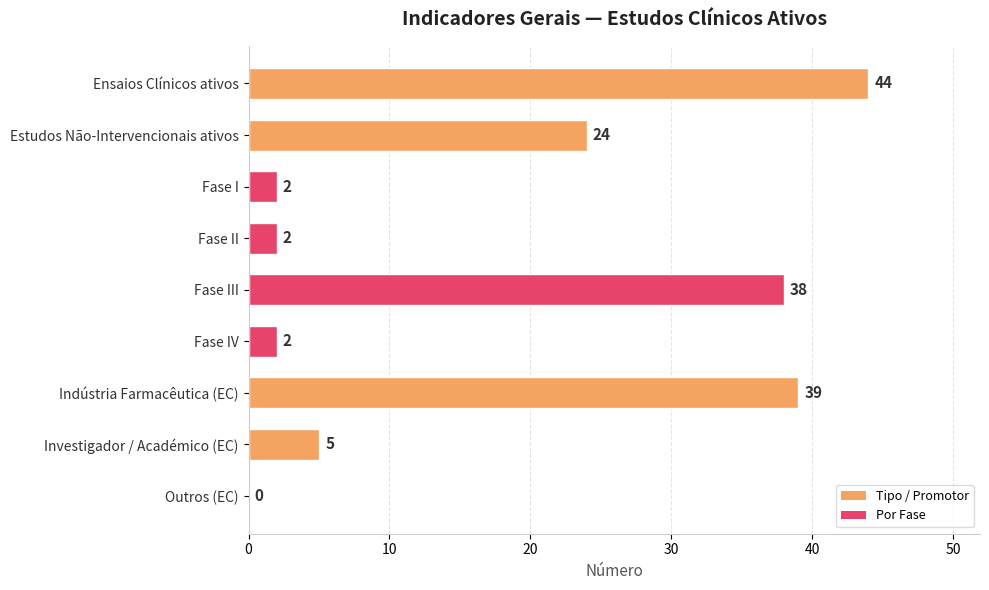

What is the sum of all values?

156